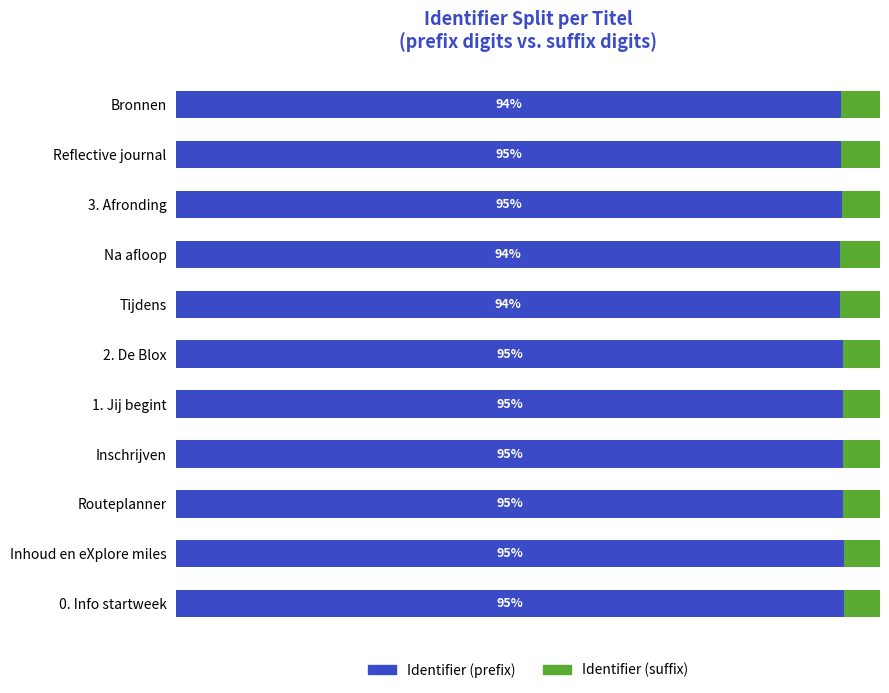

What is the sum of all Identifier (prefix) values?

1040.8